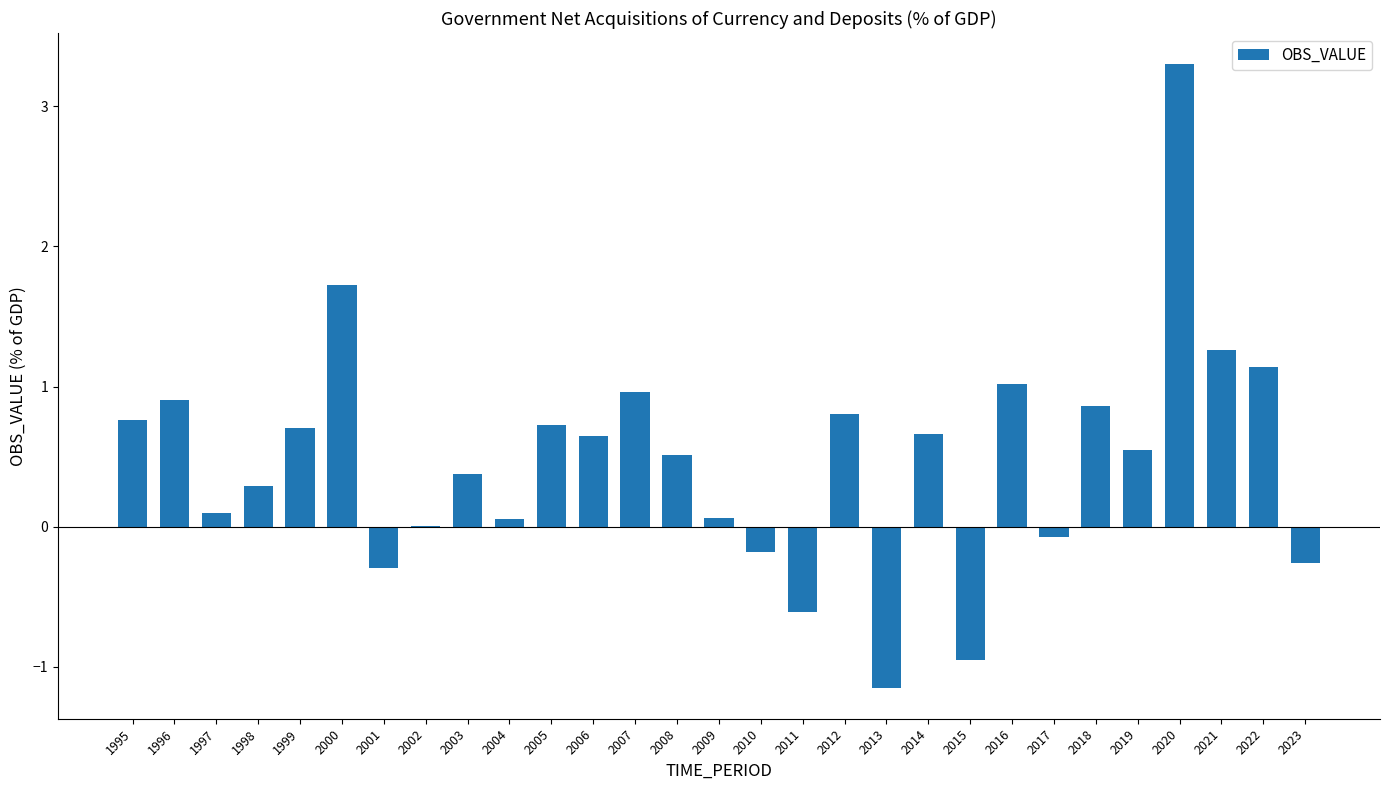

True or false: the data shows 1.0 at 2016.

True